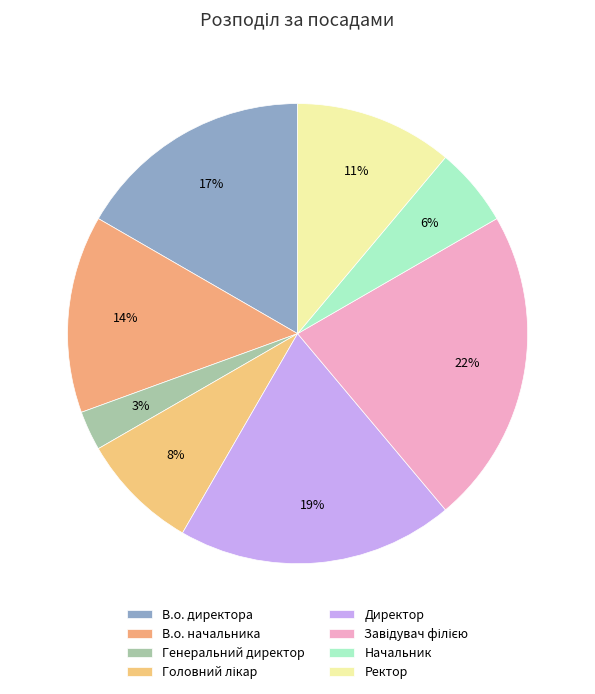

True or false: Головний лікар accounts for 1% of the total.

False